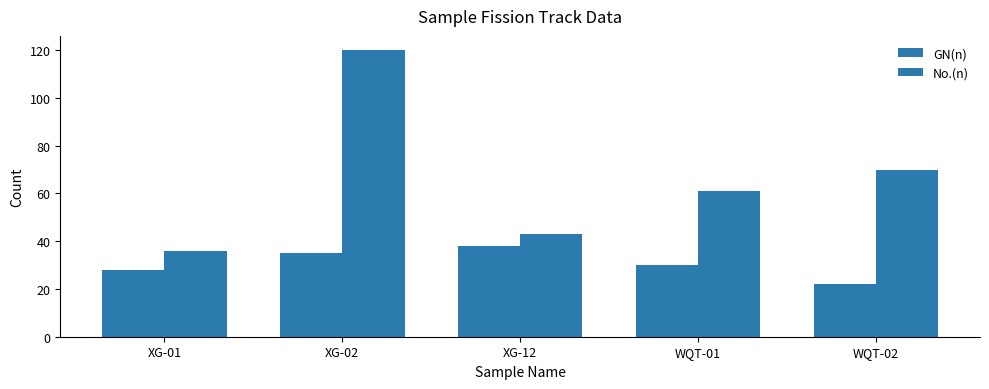

Are the bars horizontal?

No